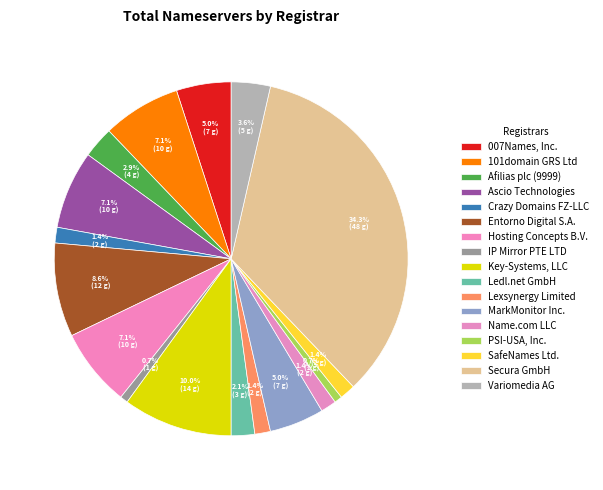

What is the change in value from Afilias plc (9999) to Variomedia AG?

+1